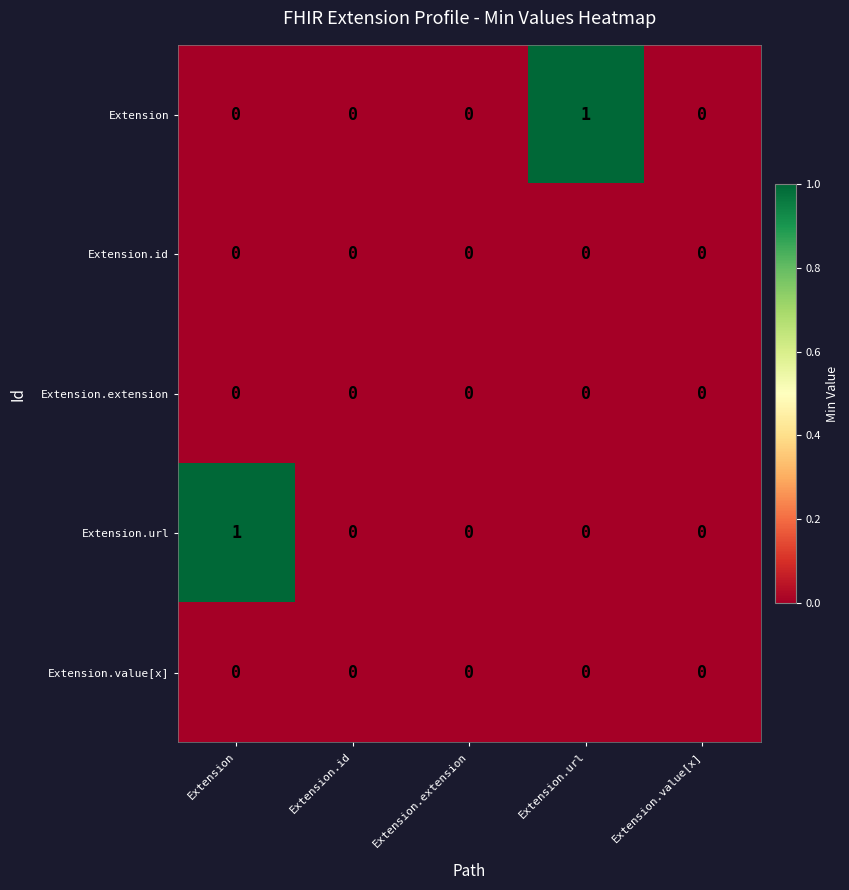

True or false: Extension.value[x] has a value of 0 at Extension.

True